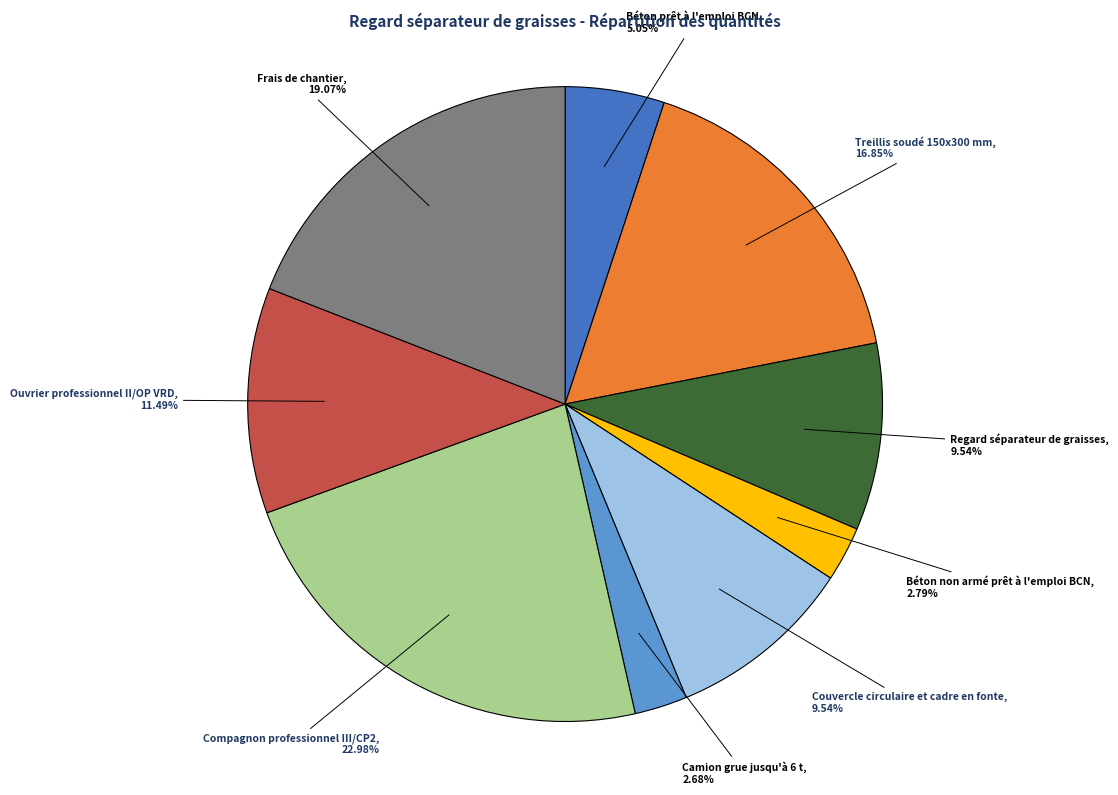

Is there any slice that represents more than half of the pie?

No